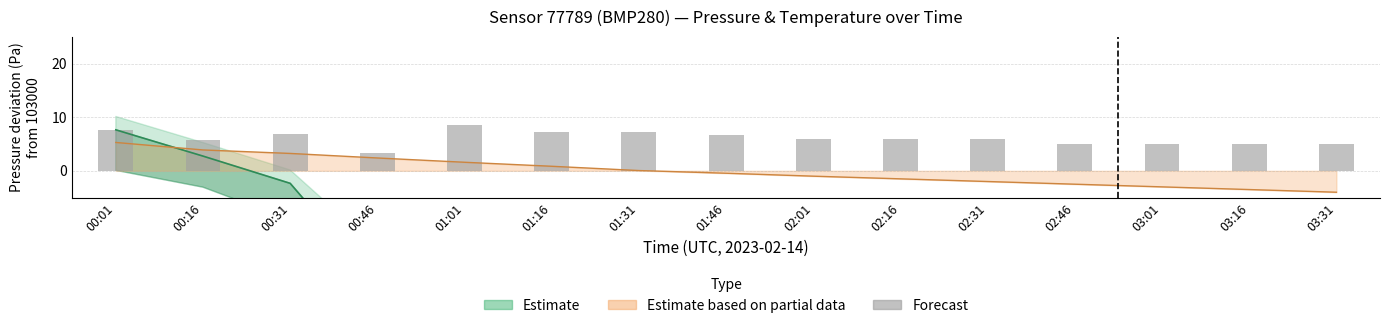

List the labels in order of value, largest first.

01:01, 00:01, 01:16, 01:31, 00:31, 01:46, 02:01, 02:16, 02:31, 00:16, 02:46, 03:01, 03:16, 03:31, 00:46